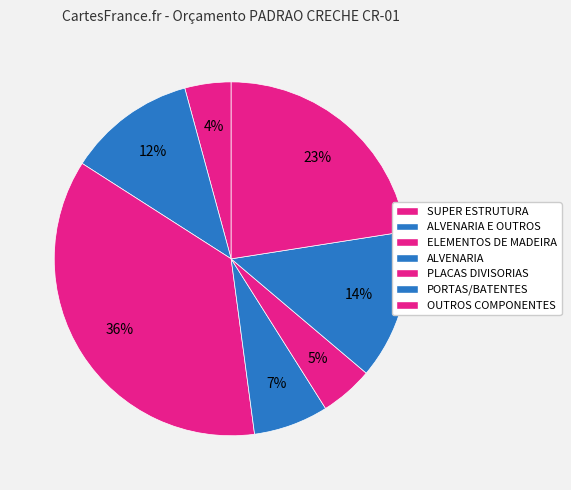

To the nearest percent, what percentage of the pie is ALVENARIA?

7%